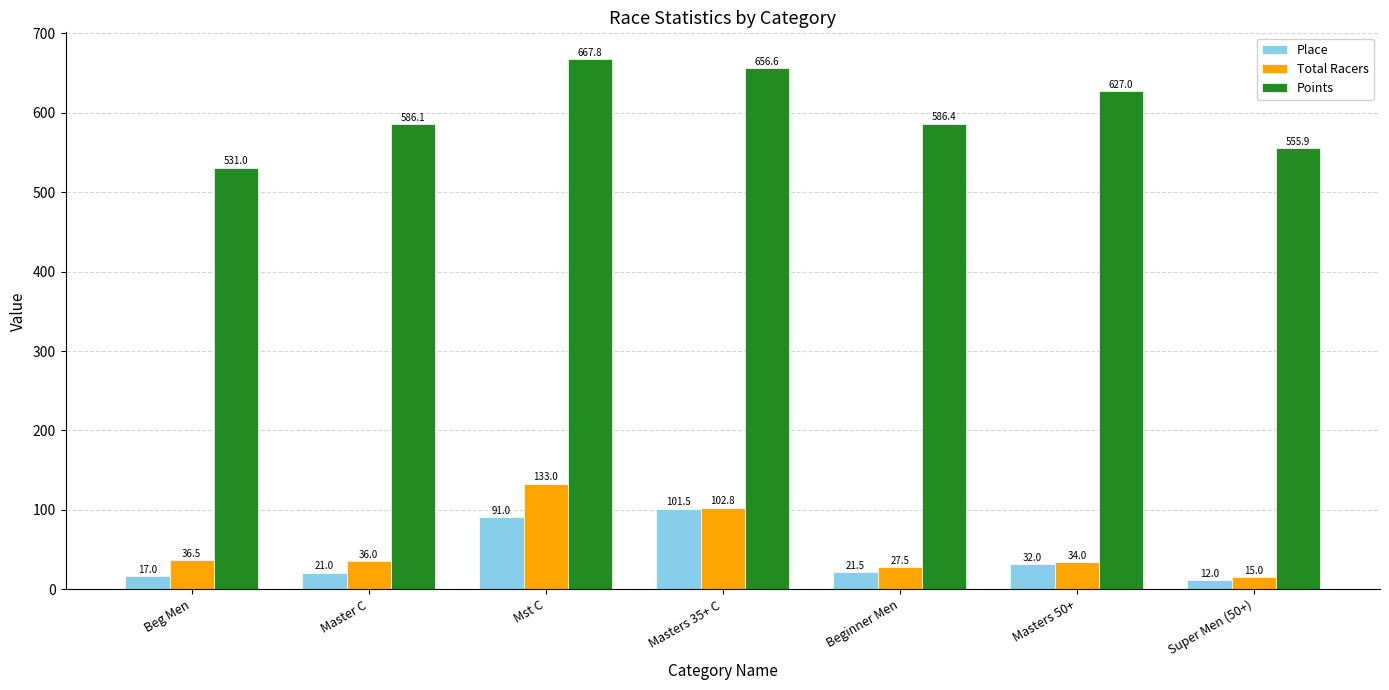

Between Mst C and Masters 50+, which series saw the biggest shift?

Total Racers